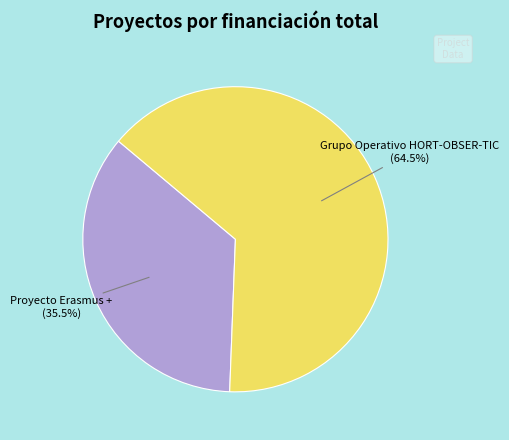

Is there any slice that represents more than half of the pie?

Yes